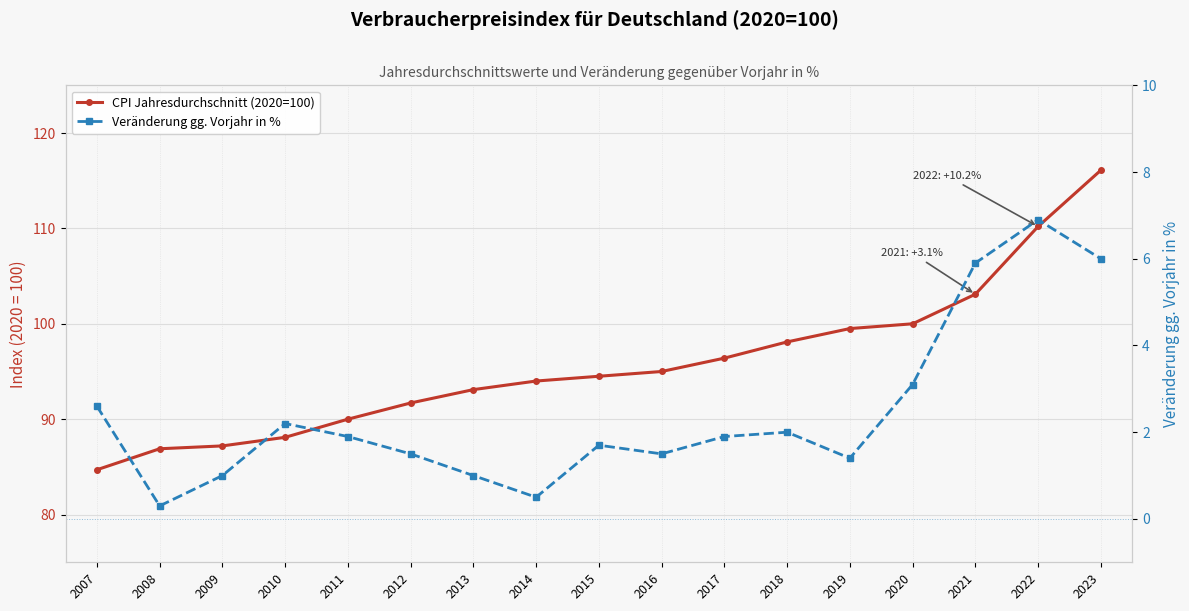

What is the average value of the CPI Jahresdurchschnitt (2020=100) series?

95.8